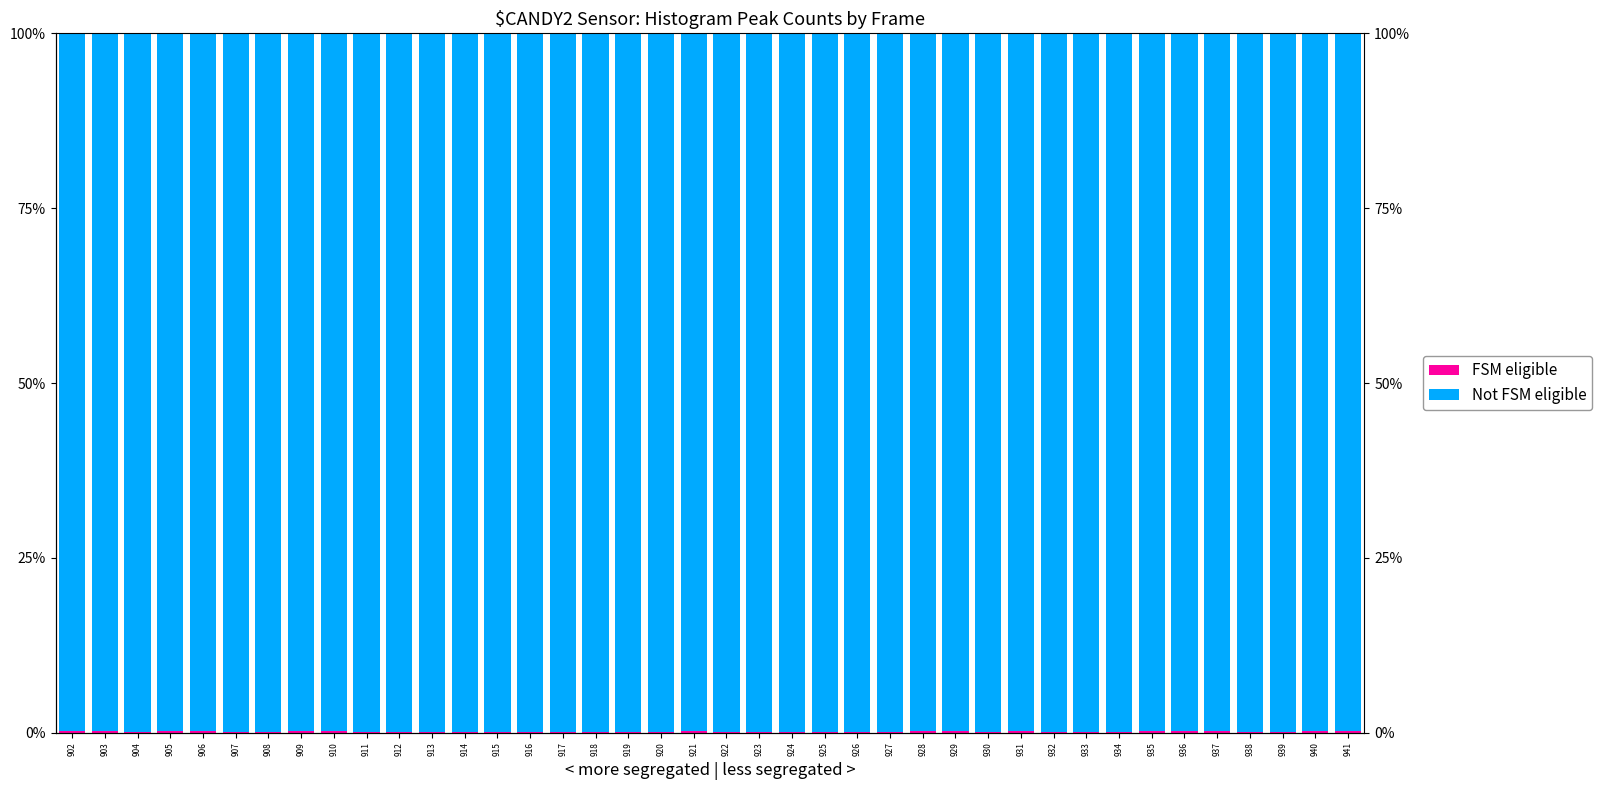

True or false: FSM eligible has a value of 0.0 at 934.

False